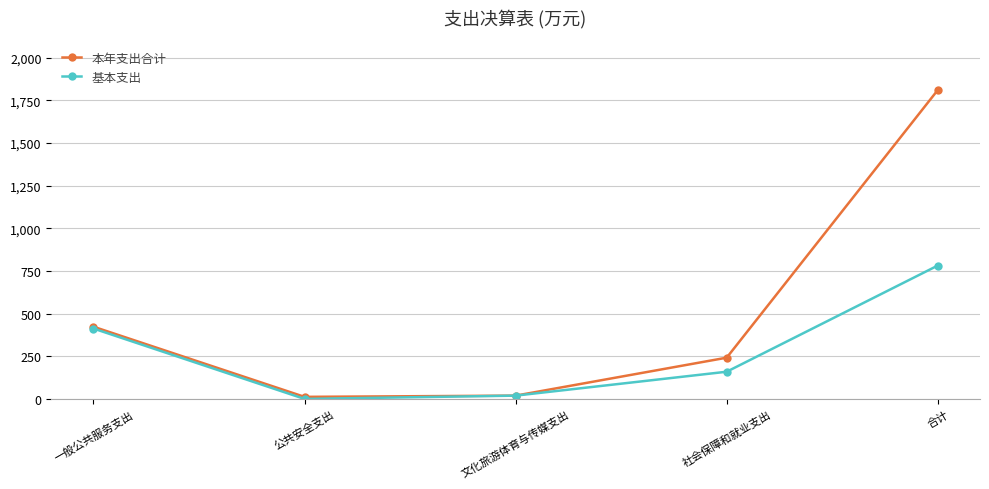

Which series has the widest spread of values?

本年支出合计